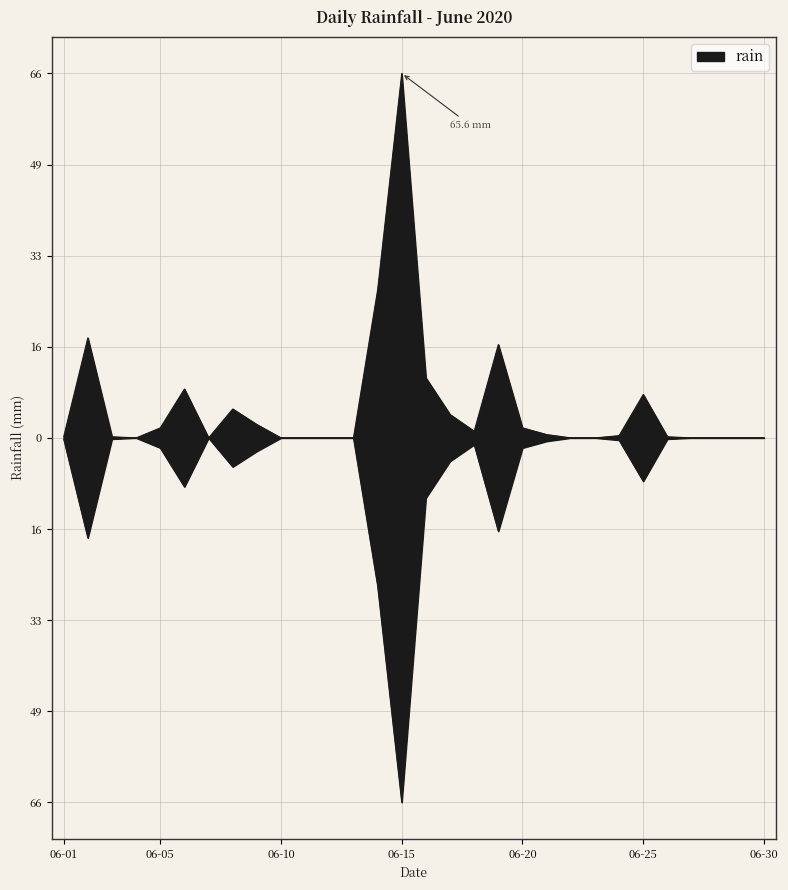

True or false: the data has more than 0 interior local peaks.

True